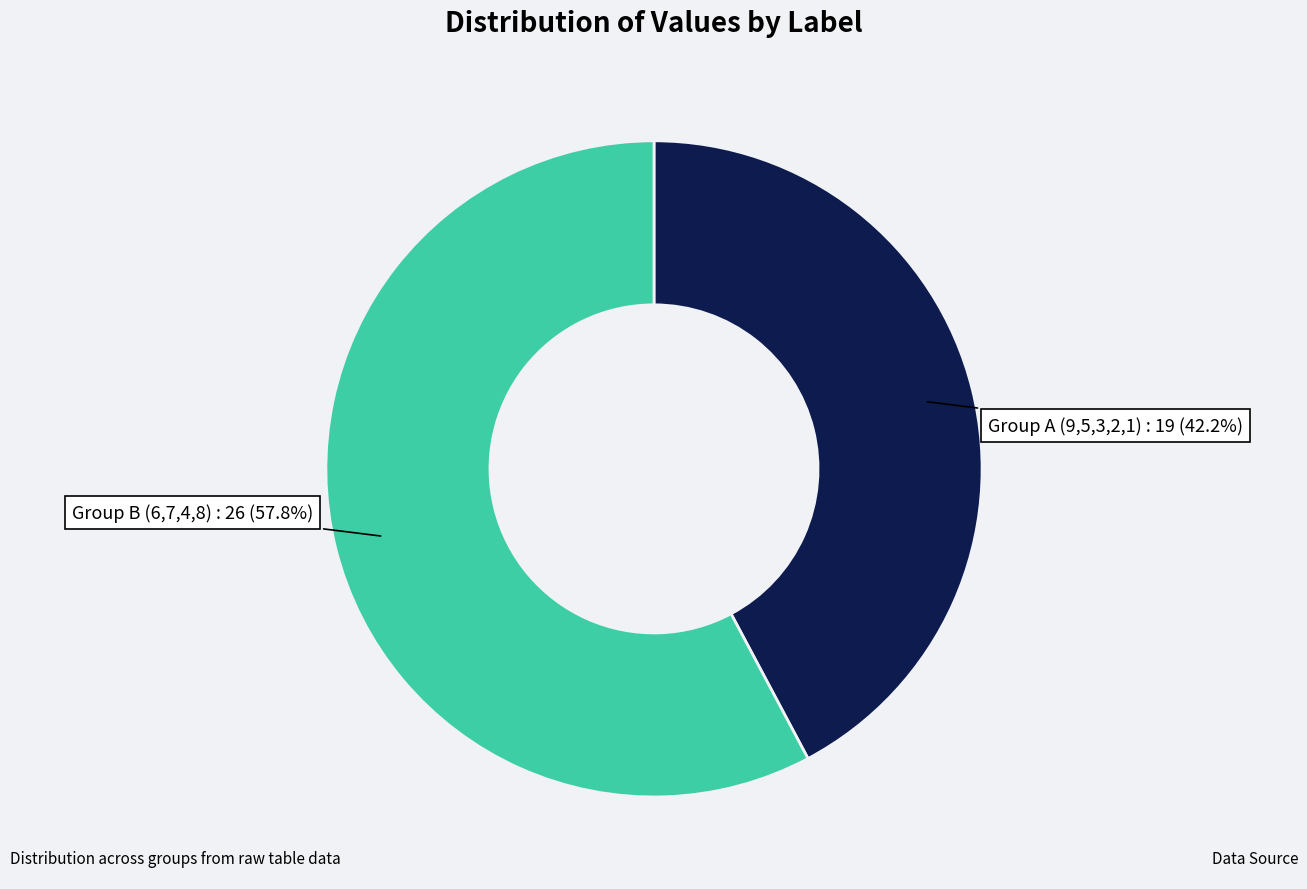

Combined, what portion of the pie is Group A (9,5,3,2,1) and Group B (6,7,4,8)?

100.0%